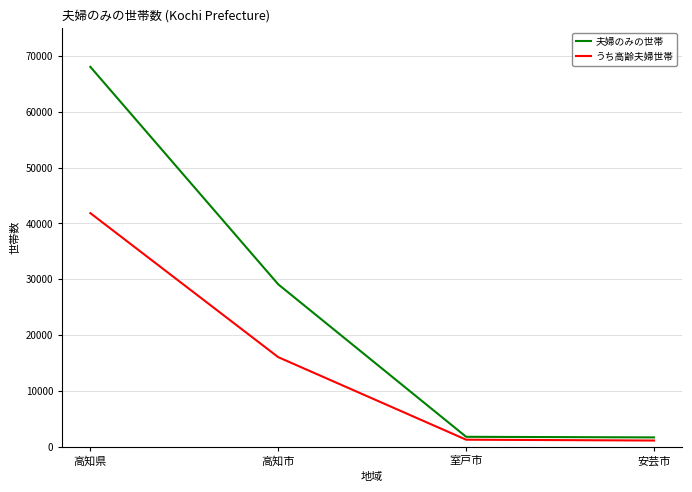

What is the lowest value of the うち高齢夫婦世帯 series?

1093